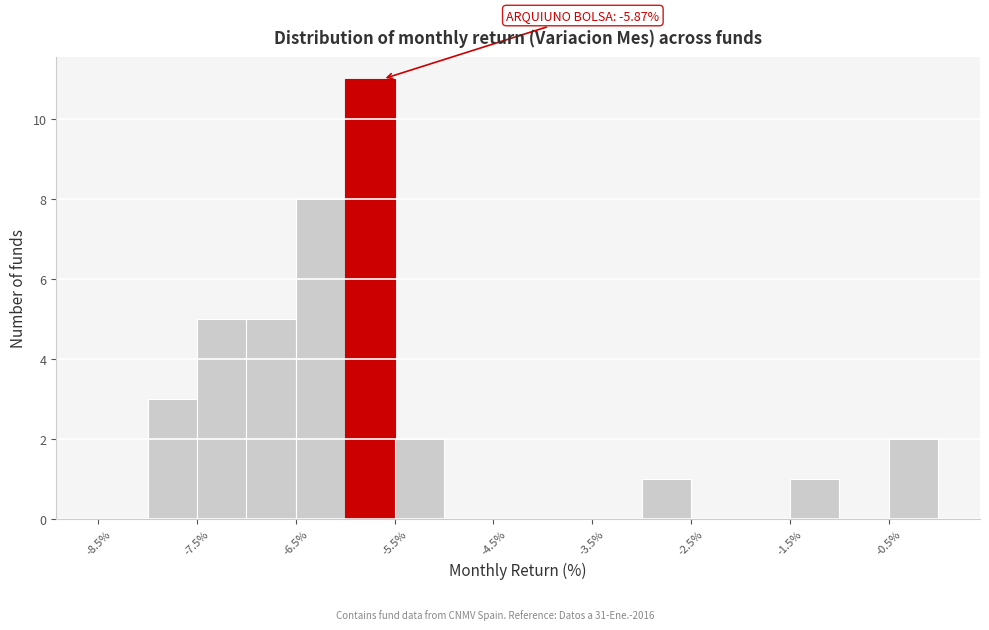

Which range on the x-axis has the tallest bar?

-6.0 to -5.5